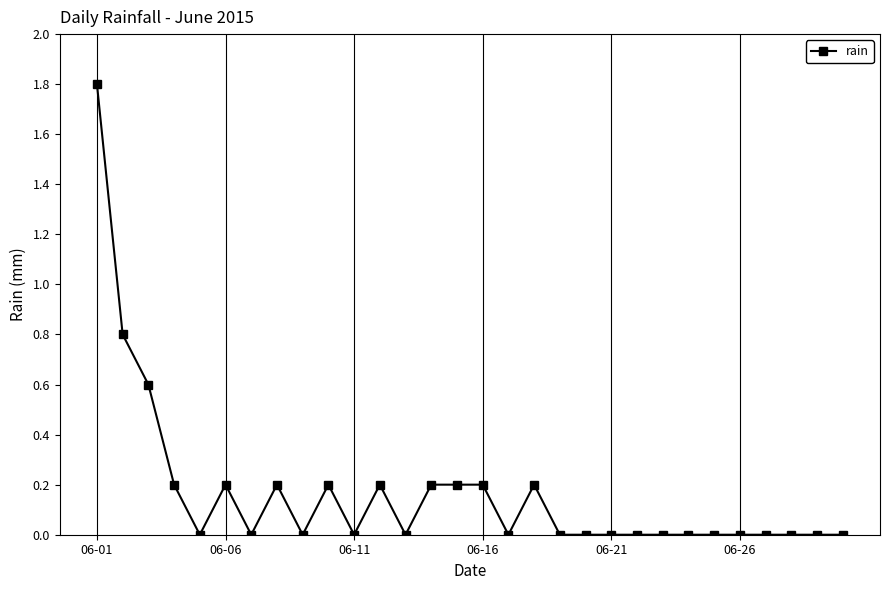

What is the sum of all values?

5.0